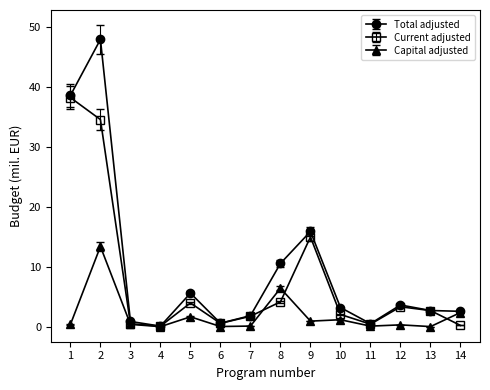

Is the value of Total adjusted at 10 greater than the value of Current adjusted at 4?

Yes